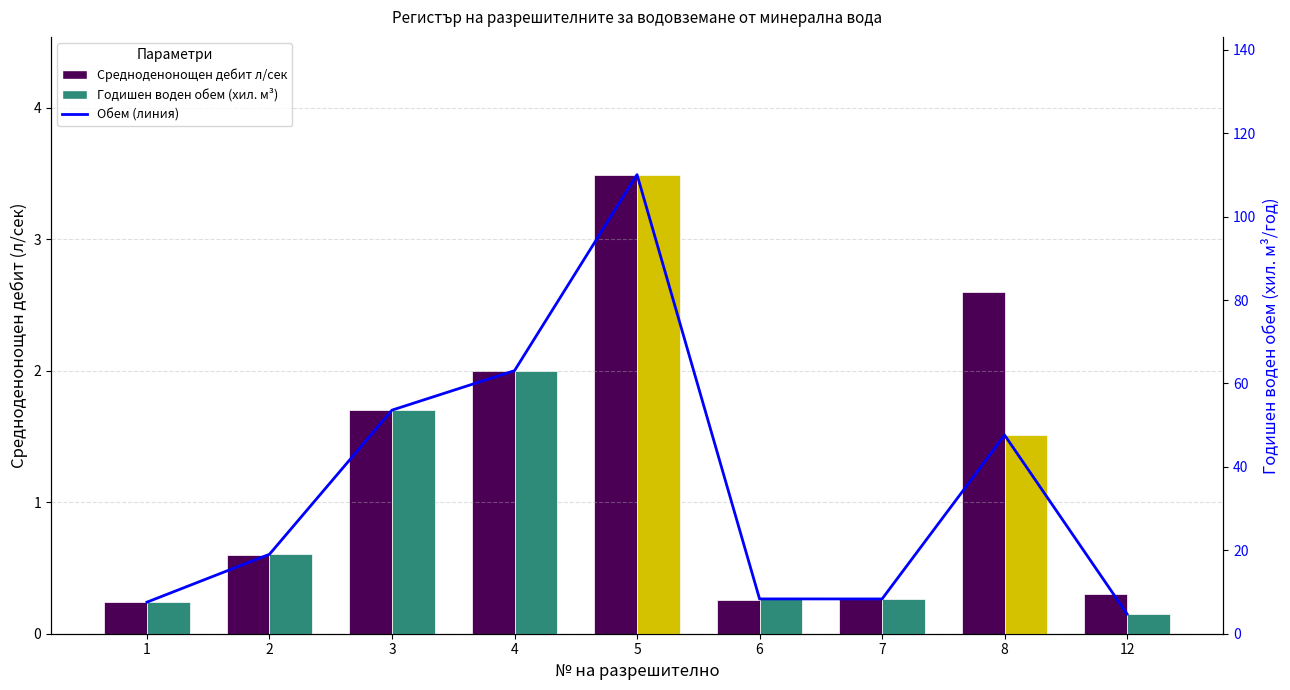

What is the sum of all Годишен воден обем (линия) values?

322.4